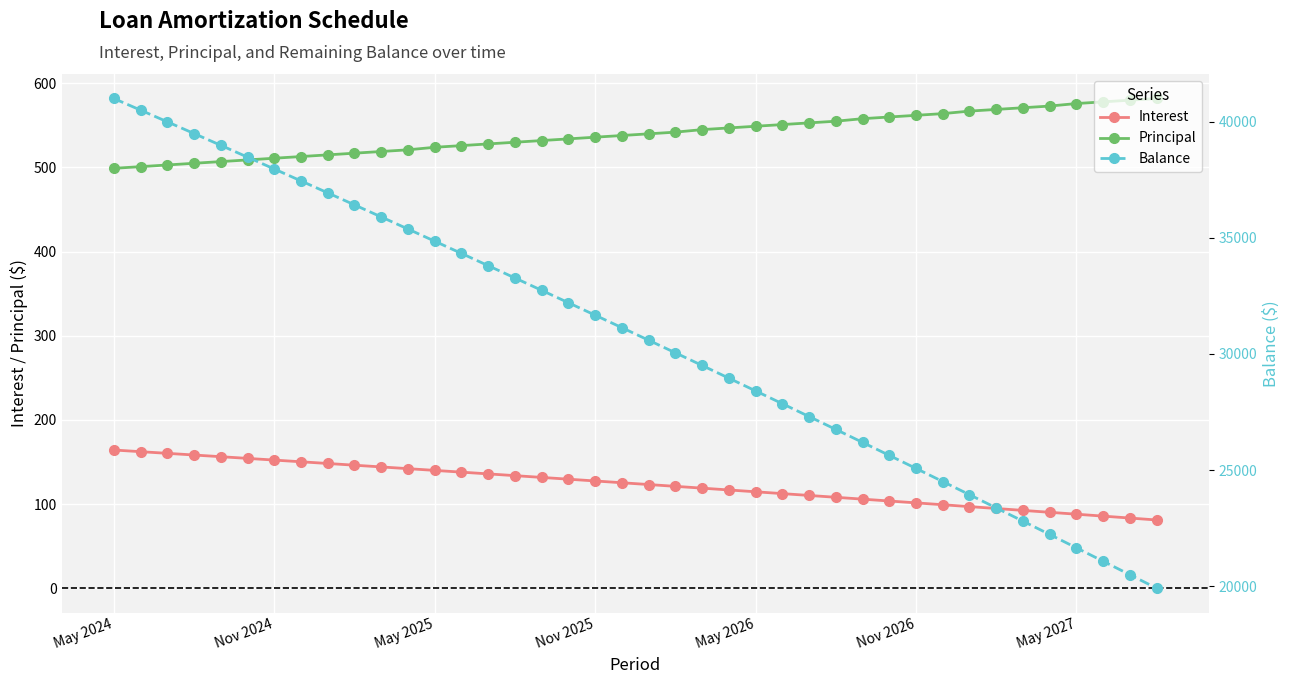

True or false: Balance and Interest intersect in this chart.

False